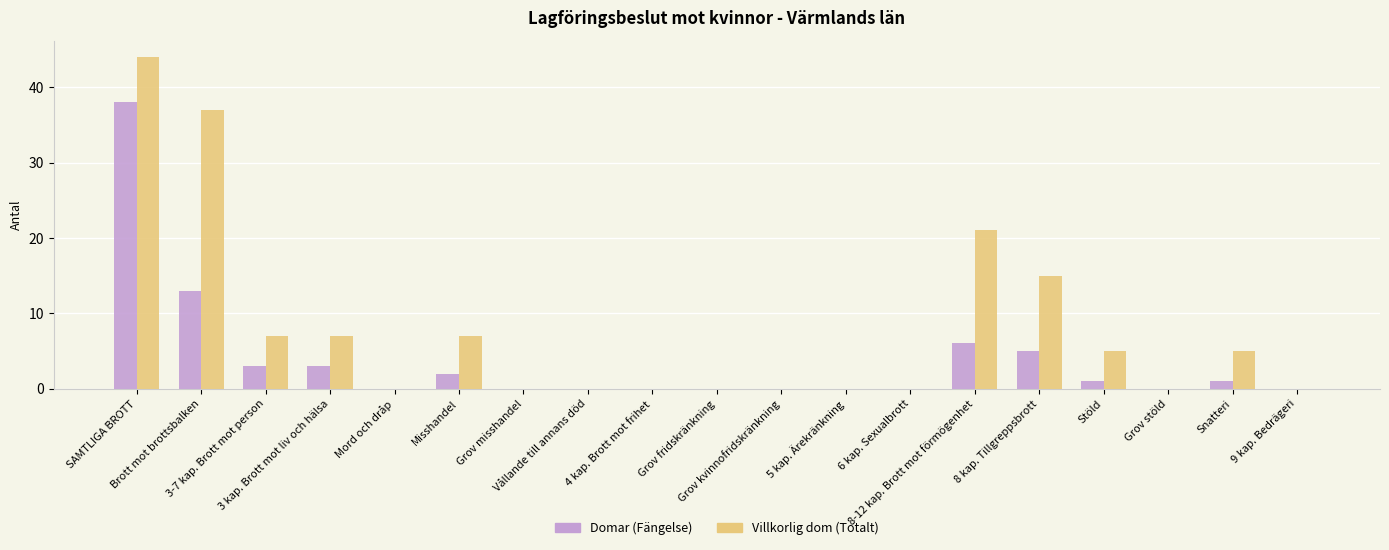

The value of Domar (Fängelse) at Vållande till annans död is 25. True or false?

False